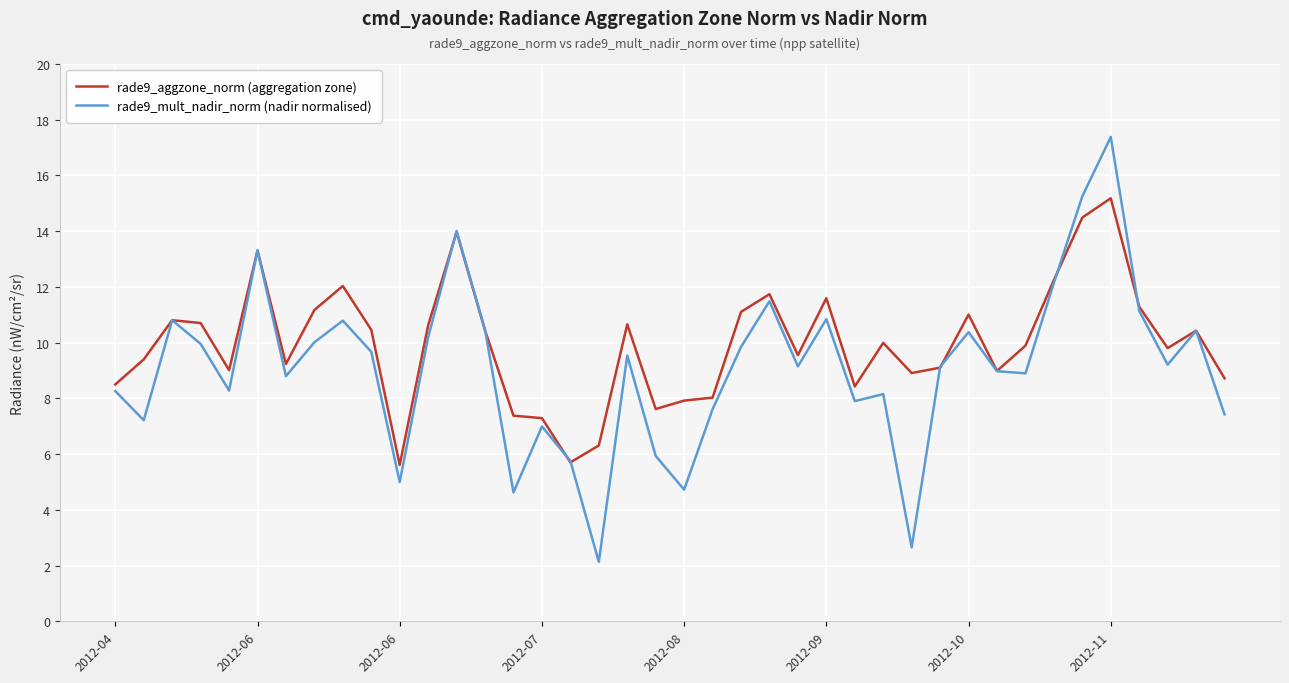

What is the maximum value for rade9_mult_nadir_norm (nadir normalised)?

17.4